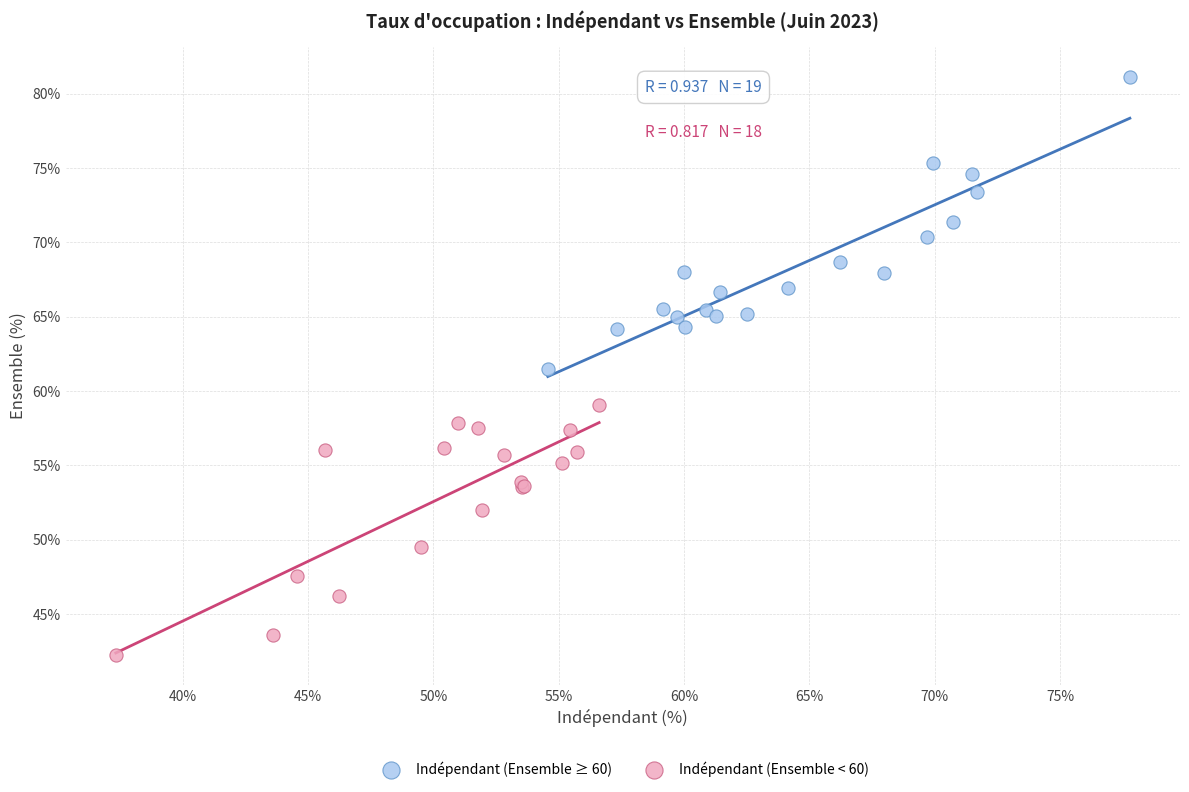

Which series has the largest Y range (max minus min)?

Indépendant (Ensemble ≥ 60)